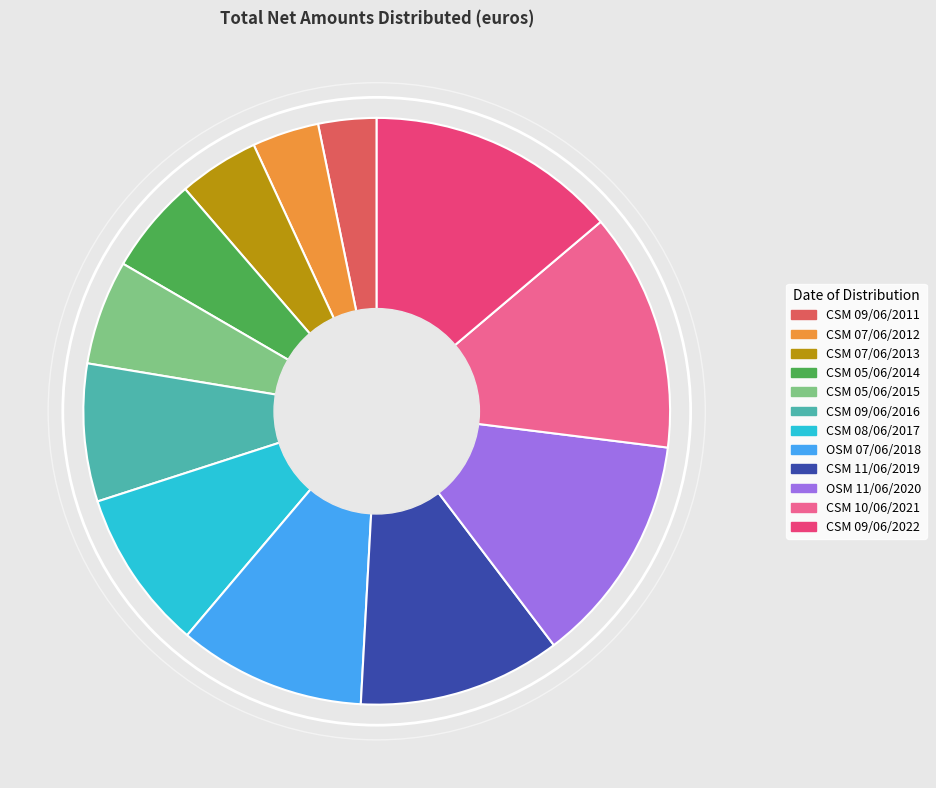

Does any single category account for the majority?

No